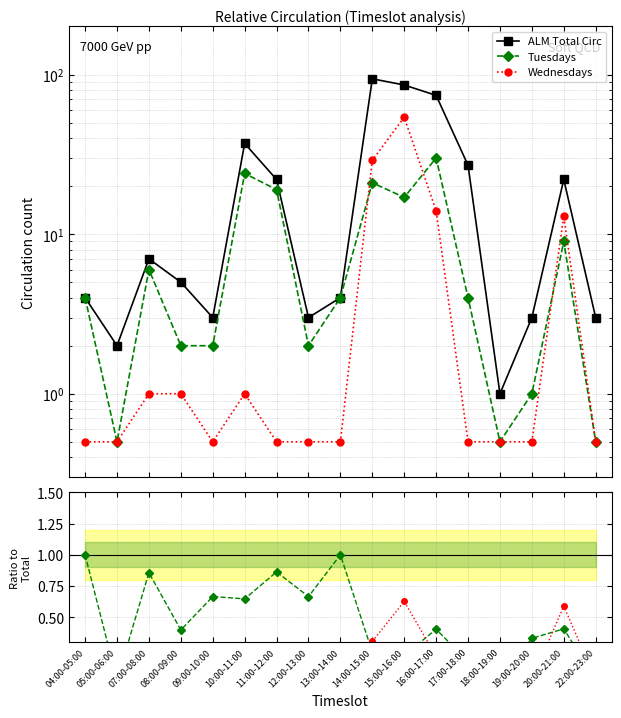

Reading left to right, what are all the values shown in this chart?

ALM Total Circ: 04:00-05:00=4.0	05:00-06:00=2.0	07:00-08:00=7.0	08:00-09:00=5.0	09:00-10:00=3.0	10:00-11:00=37.0	11:00-12:00=22.0	12:00-13:00=3.0	13:00-14:00=4.0	14:00-15:00=94.0	15:00-16:00=86.0	16:00-17:00=74.0	17:00-18:00=27.0	18:00-19:00=1.0	19:00-20:00=3.0	20:00-21:00=22.0	22:00-23:00=3.0
Tuesdays: 04:00-05:00=4.0	05:00-06:00=0.5	07:00-08:00=6.0	08:00-09:00=2.0	09:00-10:00=2.0	10:00-11:00=24.0	11:00-12:00=19.0	12:00-13:00=2.0	13:00-14:00=4.0	14:00-15:00=21.0	15:00-16:00=17.0	16:00-17:00=30.0	17:00-18:00=4.0	18:00-19:00=0.5	19:00-20:00=1.0	20:00-21:00=9.0	22:00-23:00=0.5
Wednesdays: 04:00-05:00=0.5	05:00-06:00=0.5	07:00-08:00=1.0	08:00-09:00=1.0	09:00-10:00=0.5	10:00-11:00=1.0	11:00-12:00=0.5	12:00-13:00=0.5	13:00-14:00=0.5	14:00-15:00=29.0	15:00-16:00=54.0	16:00-17:00=14.0	17:00-18:00=0.5	18:00-19:00=0.5	19:00-20:00=0.5	20:00-21:00=13.0	22:00-23:00=0.5
Tuesdays / Total: 04:00-05:00=1.0	05:00-06:00=0.0	07:00-08:00=0.9	08:00-09:00=0.4	09:00-10:00=0.7	10:00-11:00=0.6	11:00-12:00=0.9	12:00-13:00=0.7	13:00-14:00=1.0	14:00-15:00=0.2	15:00-16:00=0.2	16:00-17:00=0.4	17:00-18:00=0.1	18:00-19:00=0.0	19:00-20:00=0.3	20:00-21:00=0.4	22:00-23:00=0.0
Wednesdays / Total: 04:00-05:00=0.0	05:00-06:00=0.0	07:00-08:00=0.1	08:00-09:00=0.2	09:00-10:00=0.0	10:00-11:00=0.0	11:00-12:00=0.0	12:00-13:00=0.0	13:00-14:00=0.0	14:00-15:00=0.3	15:00-16:00=0.6	16:00-17:00=0.2	17:00-18:00=0.0	18:00-19:00=0.0	19:00-20:00=0.0	20:00-21:00=0.6	22:00-23:00=0.0